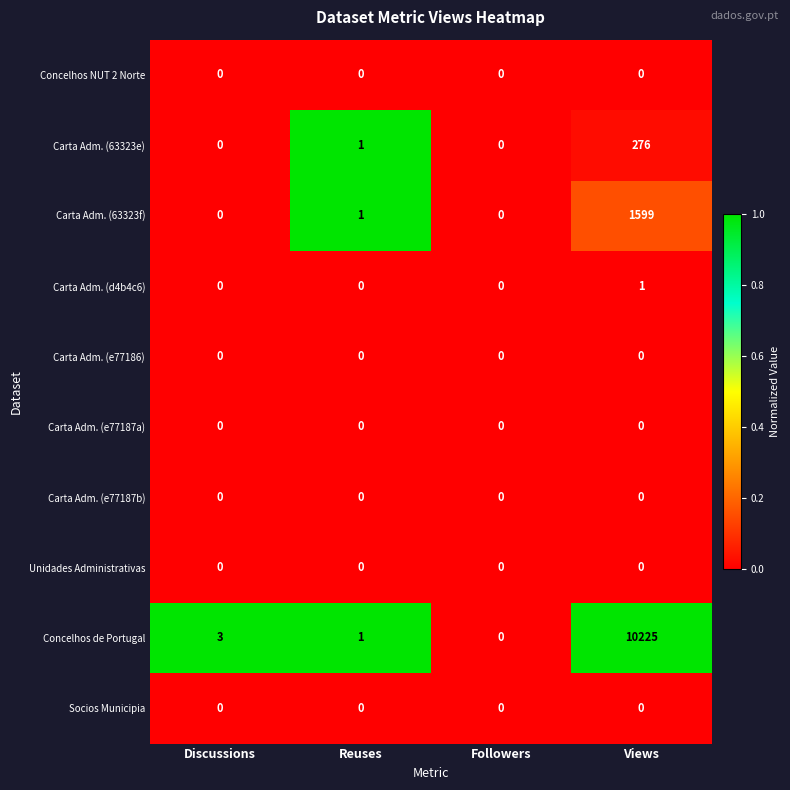

Which series has the largest total across all categories?

Concelhos de Portugal